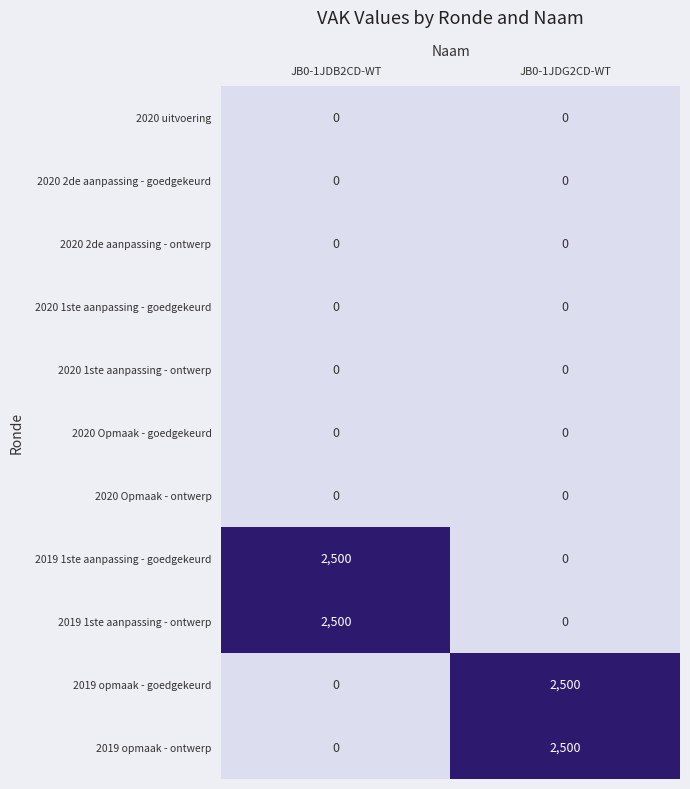

What is the greatest value displayed?

2500